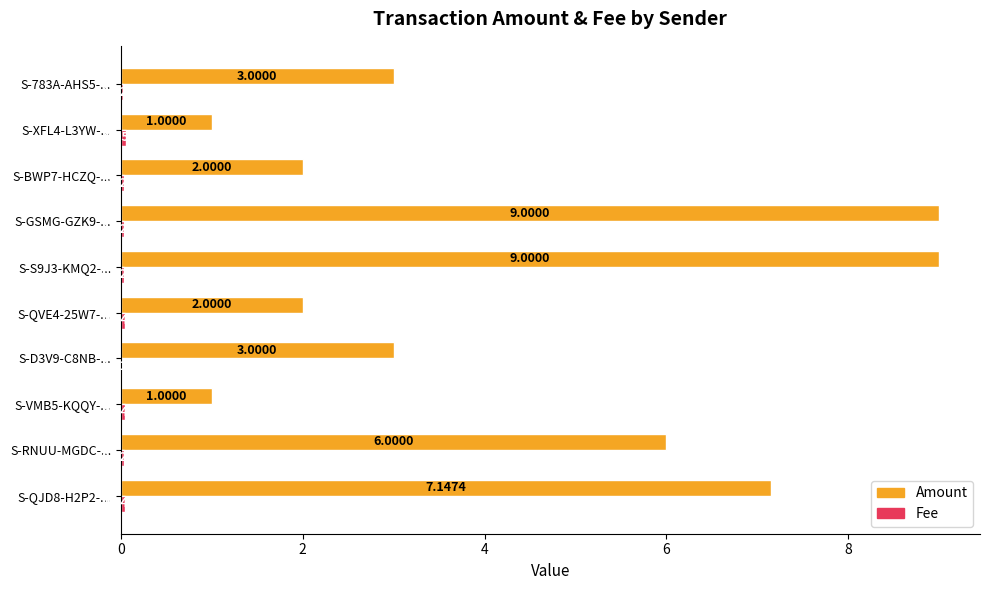

What is the total value across all series at S-S9J3-KMQ2-...?

9.0